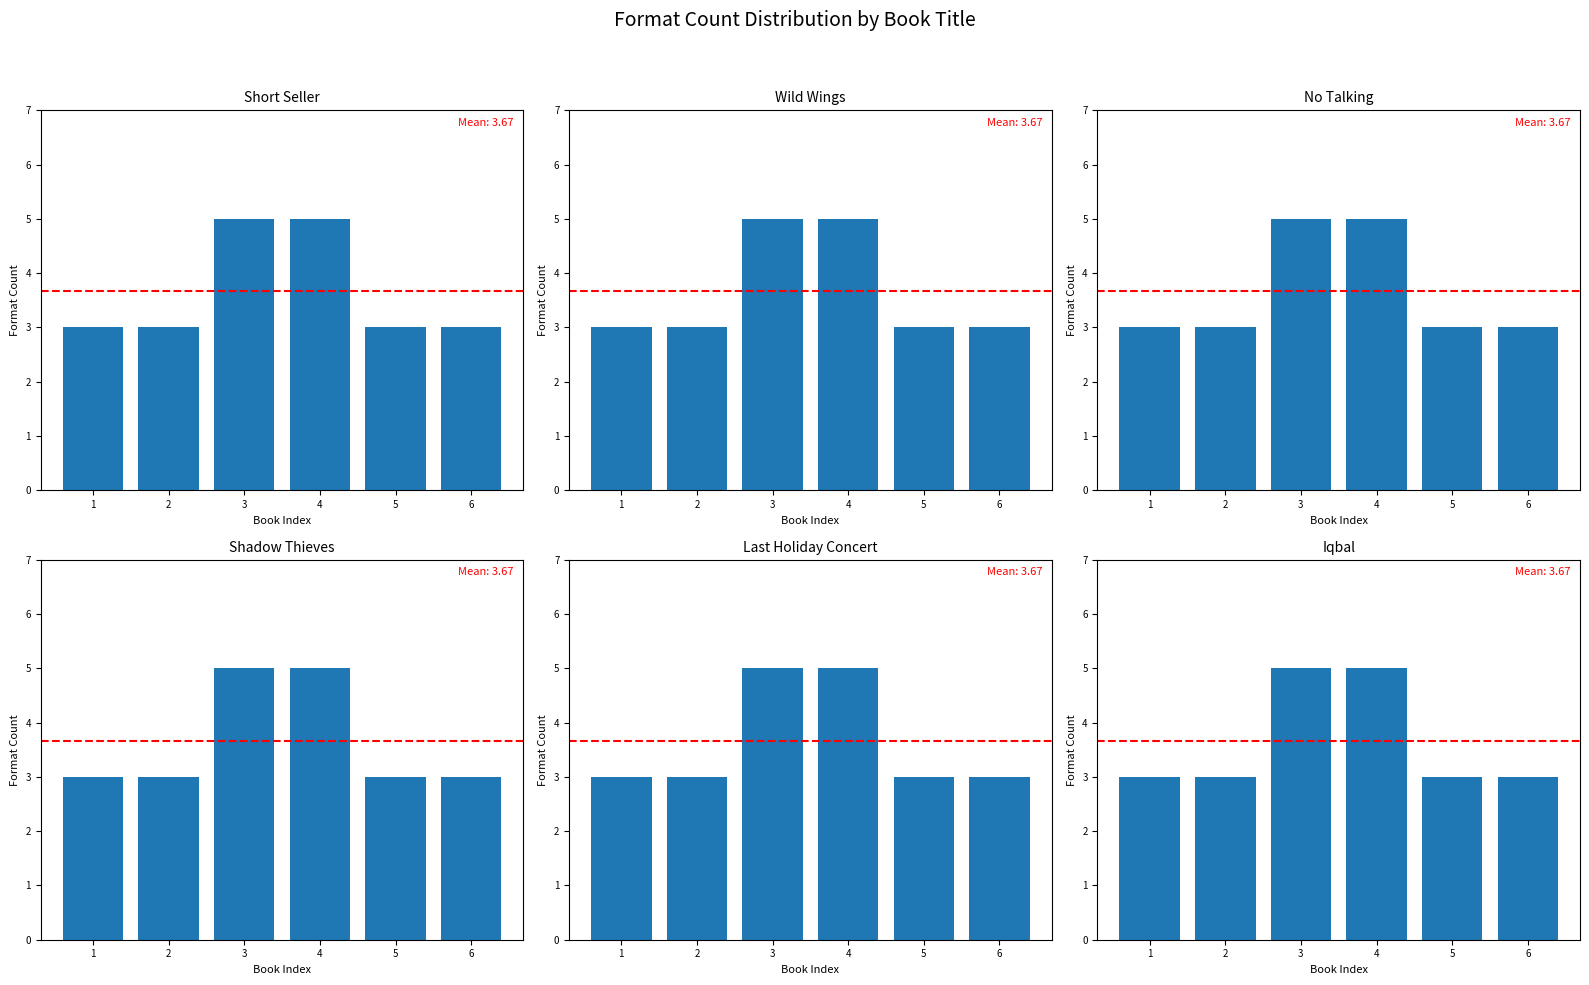

Count the number of values greater than 3.

2